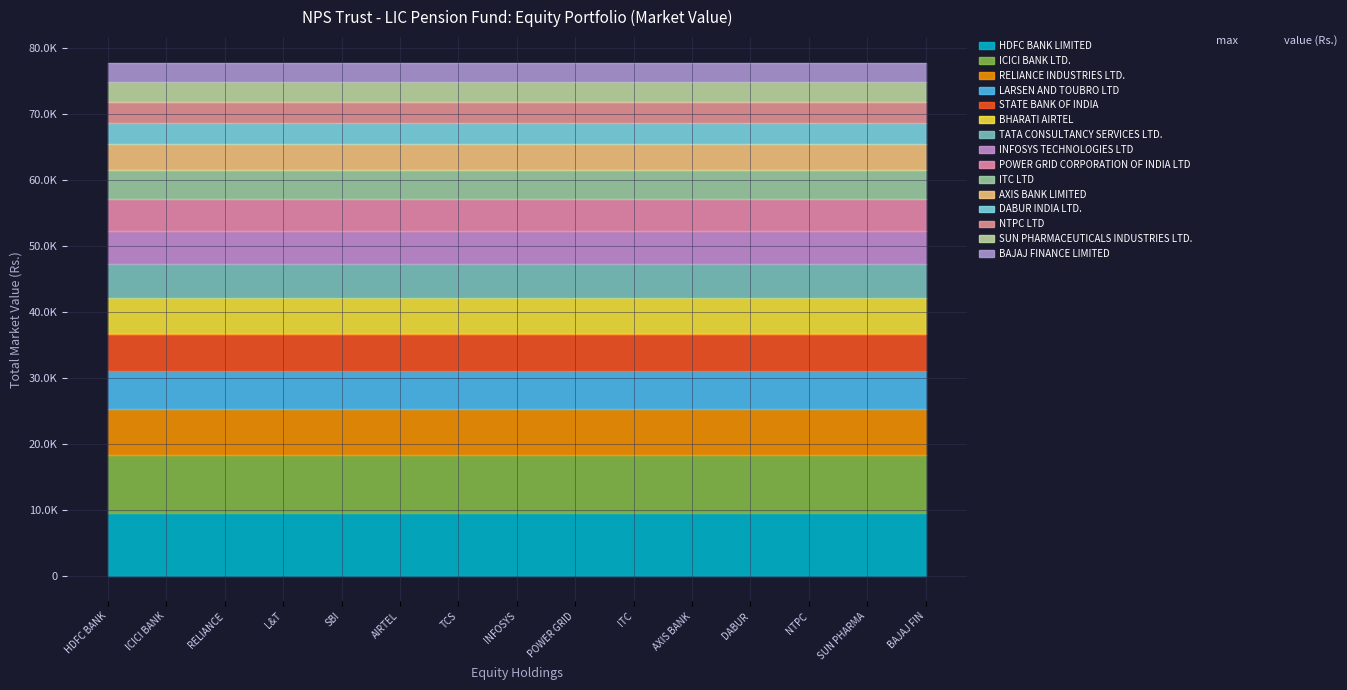

What is the ratio of the value at SUN PHARMACEUTICALS INDUSTRIES LTD. to the value at BHARATI AIRTEL?

0.6